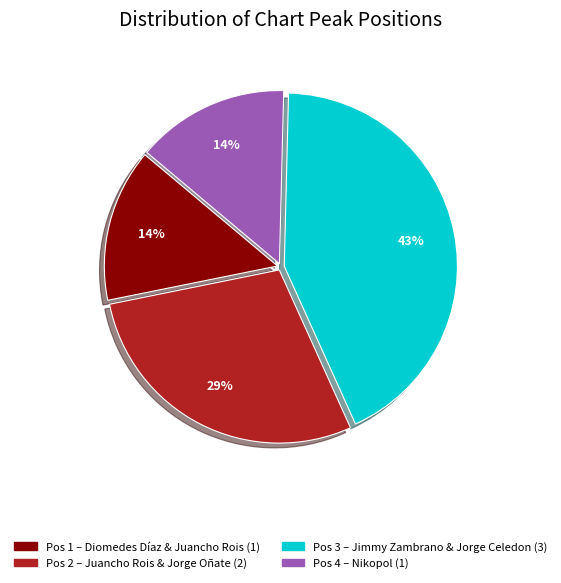

To the nearest percent, what is the average slice percentage?

25%